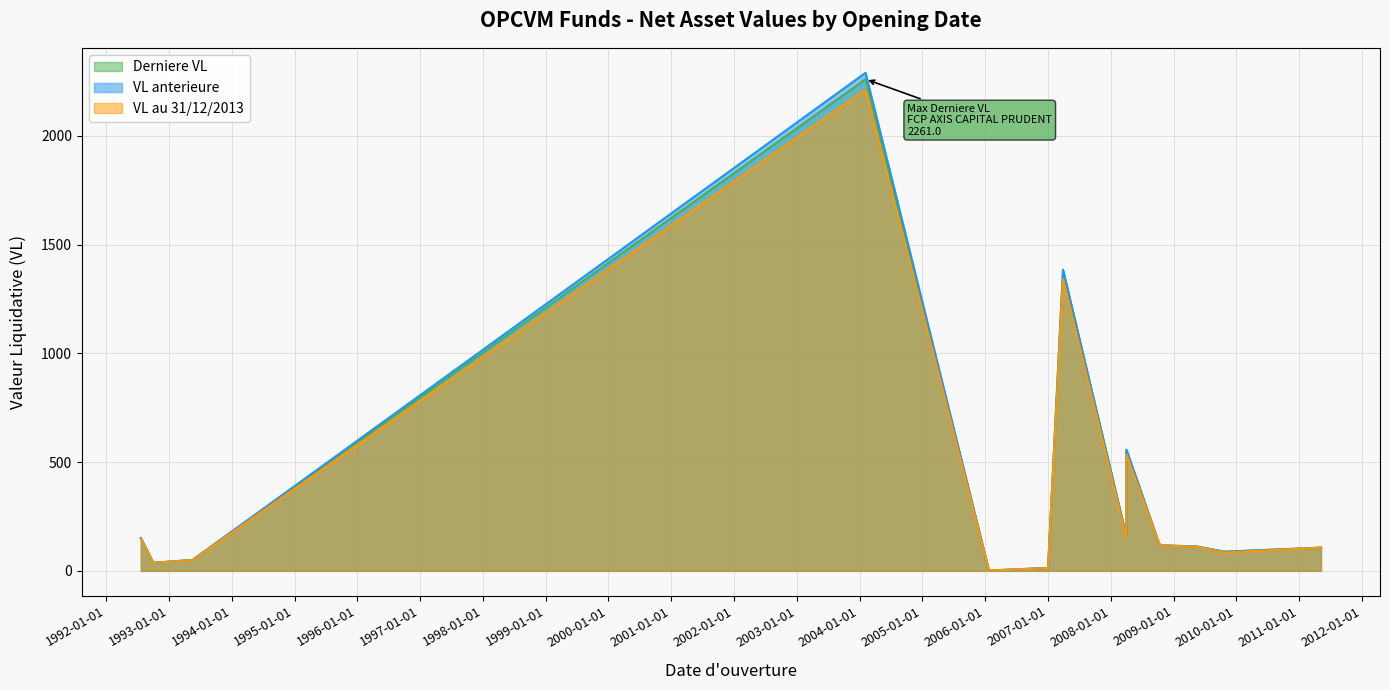

Which has a higher value, FCP VALEURS MIXTES or FCP AXIS ACTIONS DYNAMIQUE?

FCP AXIS ACTIONS DYNAMIQUE